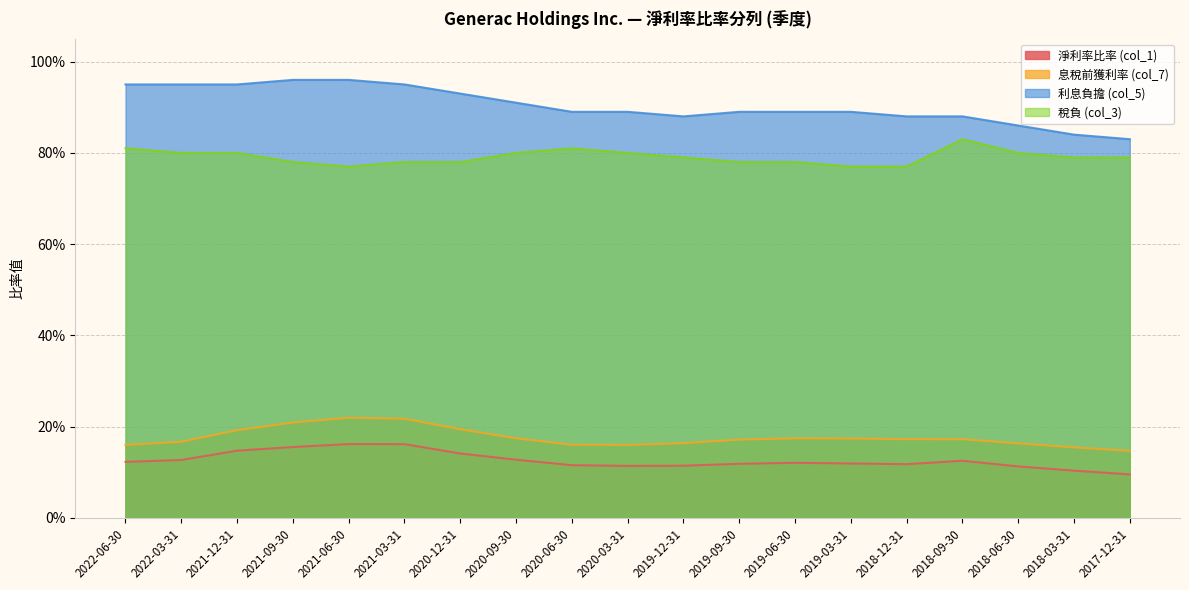

What is the difference between the highest and lowest values at 2017-12-31?

0.7